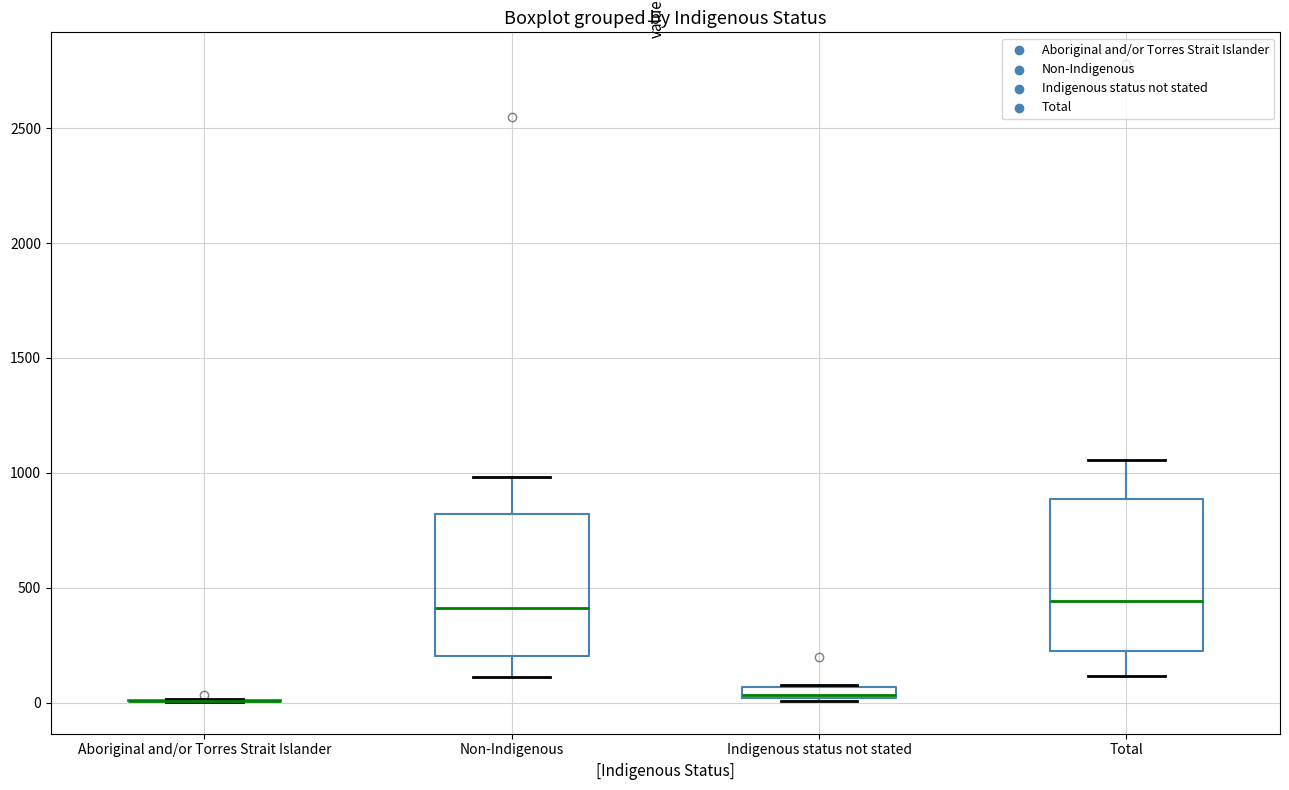

Where is the upper edge of the box for Non-Indigenous on the y-axis? The values are not printed on the chart, so give them approximately, as read against the axis.

800